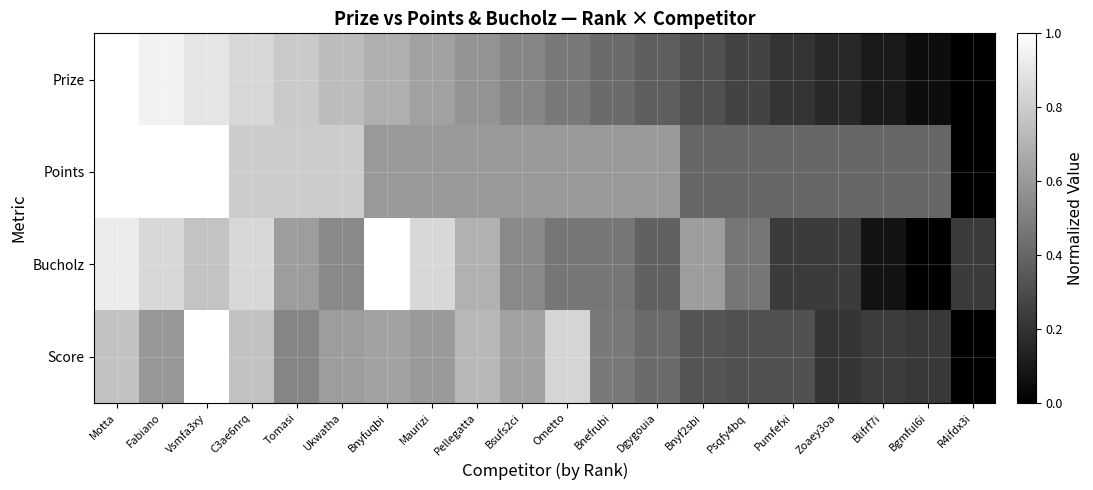

Between Pumfefxi and Tomasi, which is larger?

Tomasi